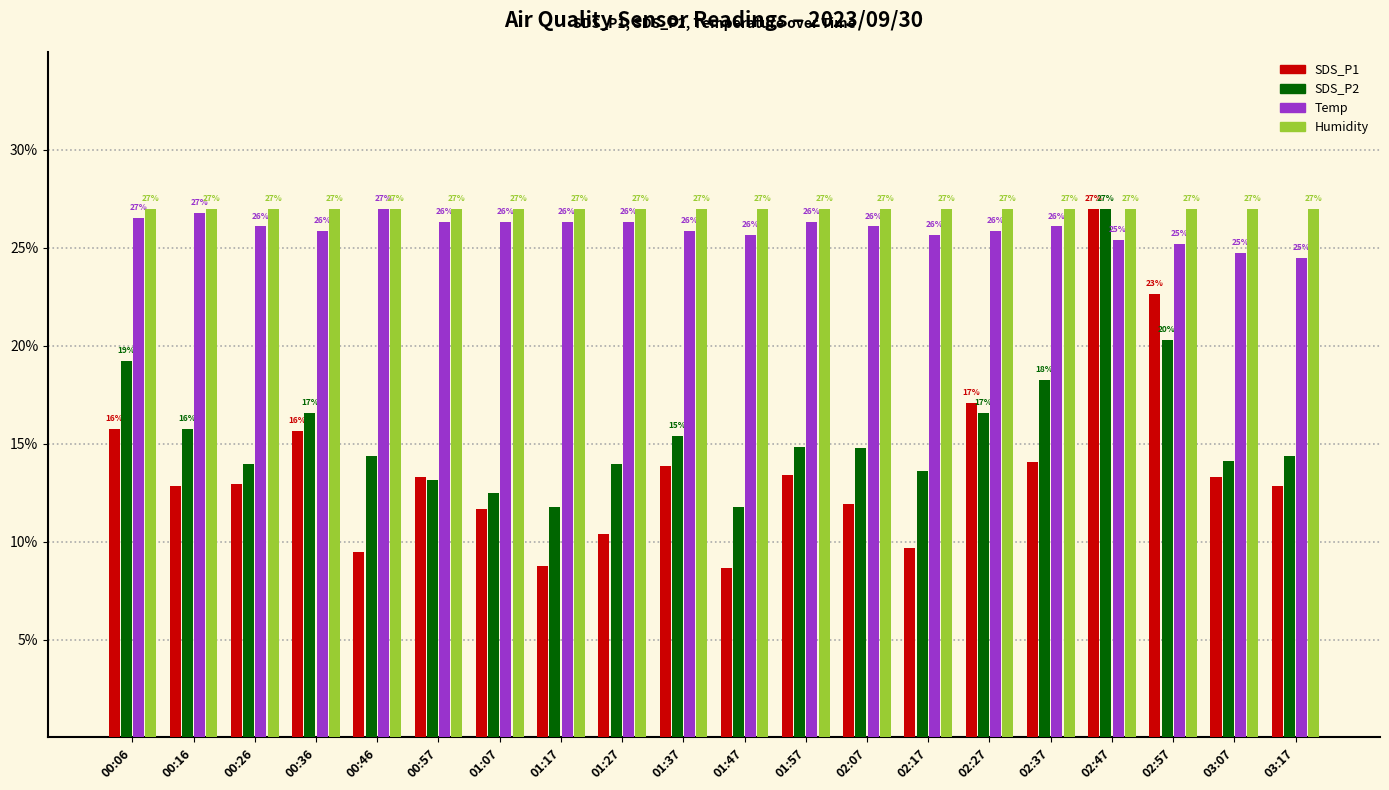

Which series has the largest total across all categories?

Humidity